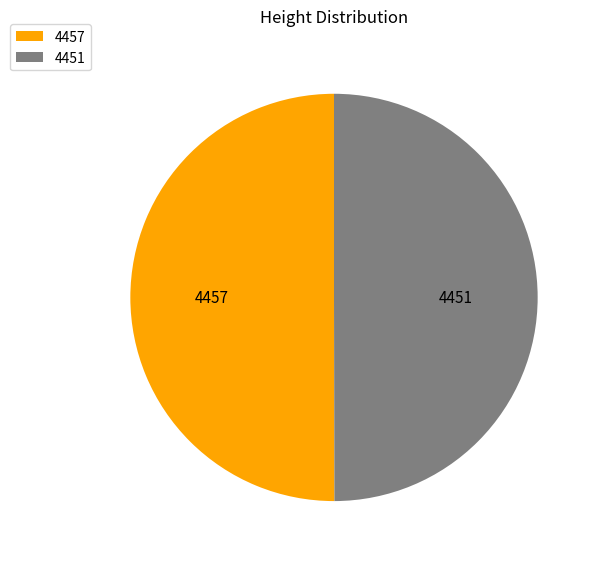

Approximately how many times larger is the value at 4451 compared to 4457?

1.0